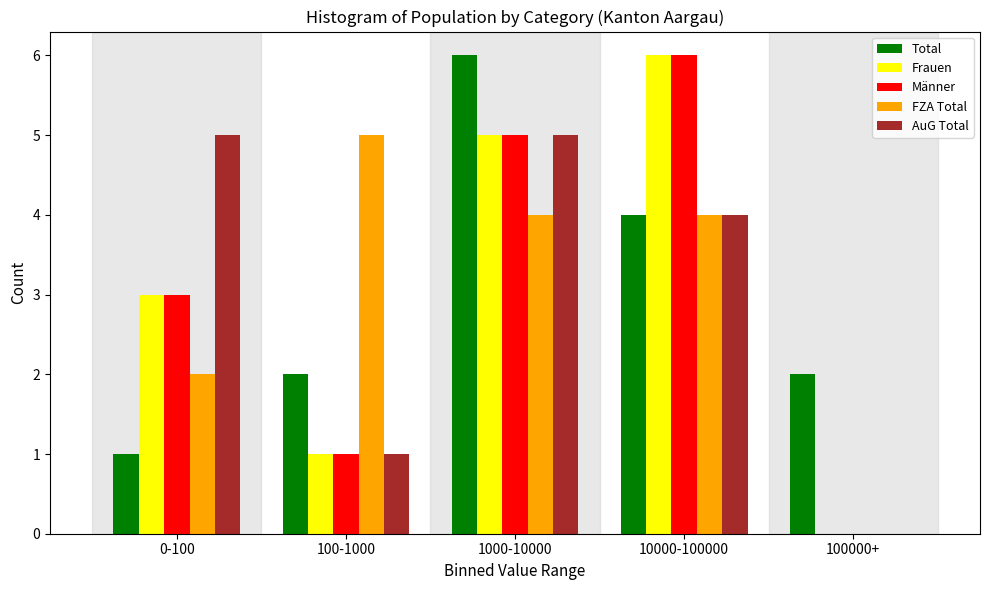

Reading left to right, list all the values displayed in this chart.

Total: 0-100=1	100-1000=2	1000-10000=6	10000-100000=4	100000+=2
Frauen: 0-100=3	100-1000=1	1000-10000=5	10000-100000=6	100000+=0
Männer: 0-100=3	100-1000=1	1000-10000=5	10000-100000=6	100000+=0
FZA Total: 0-100=2	100-1000=5	1000-10000=4	10000-100000=4	100000+=0
AuG Total: 0-100=5	100-1000=1	1000-10000=5	10000-100000=4	100000+=0